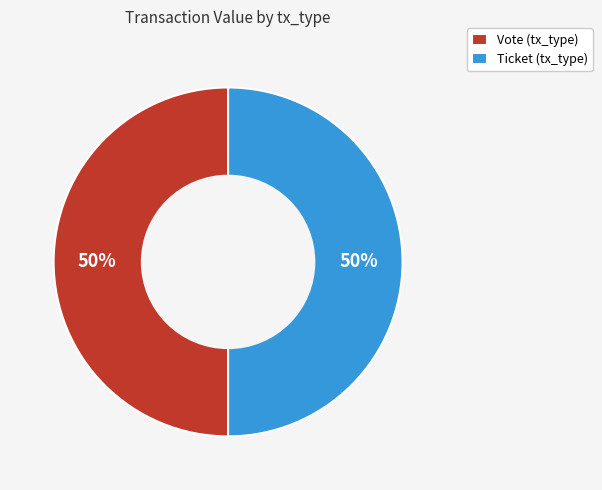

Is it true that Ticket (tx_type) is 57% of the pie?

False